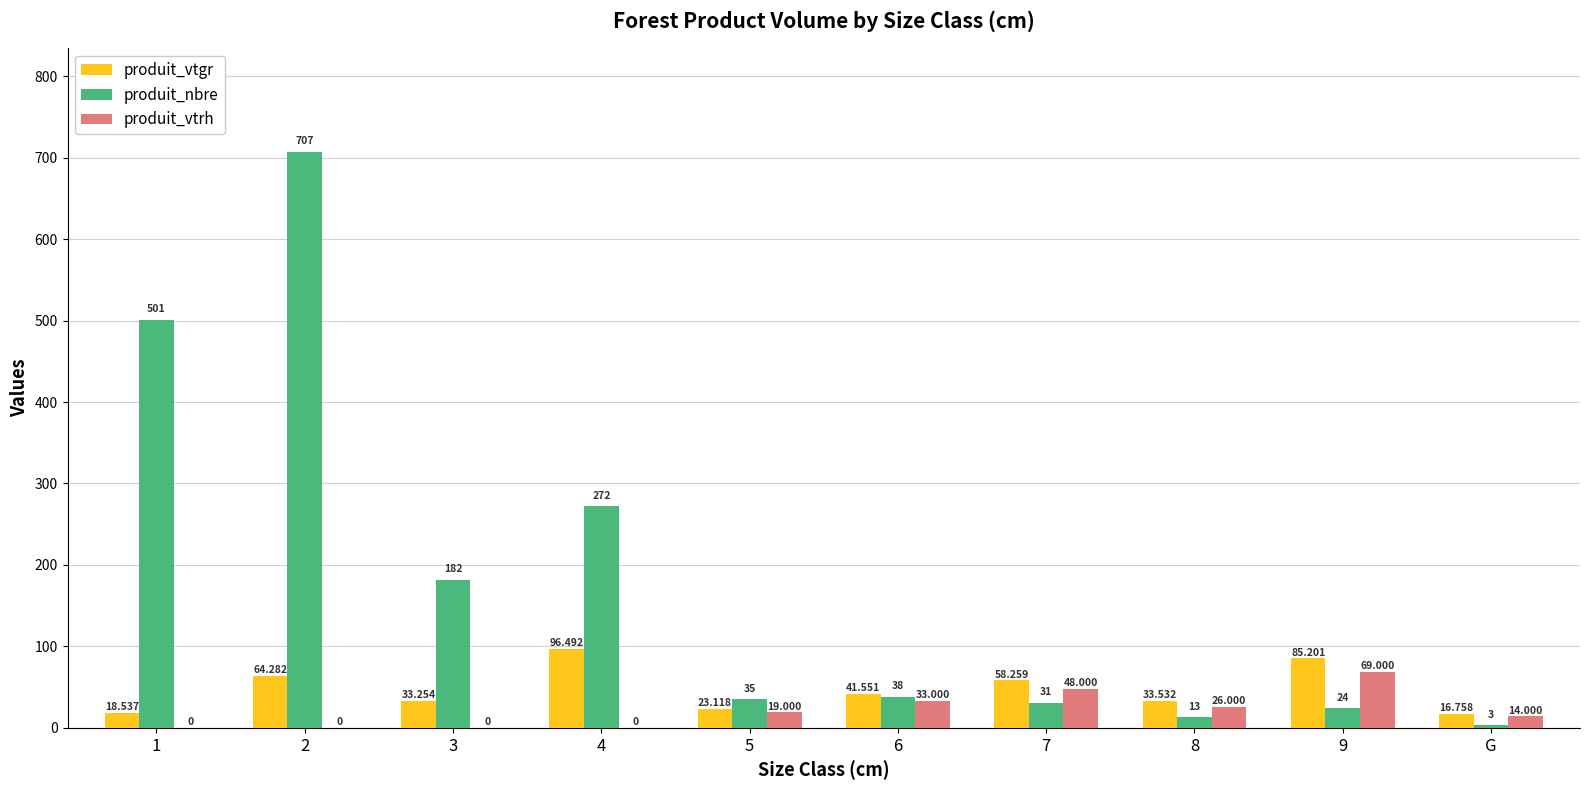

How many distinct data groups are displayed?

3